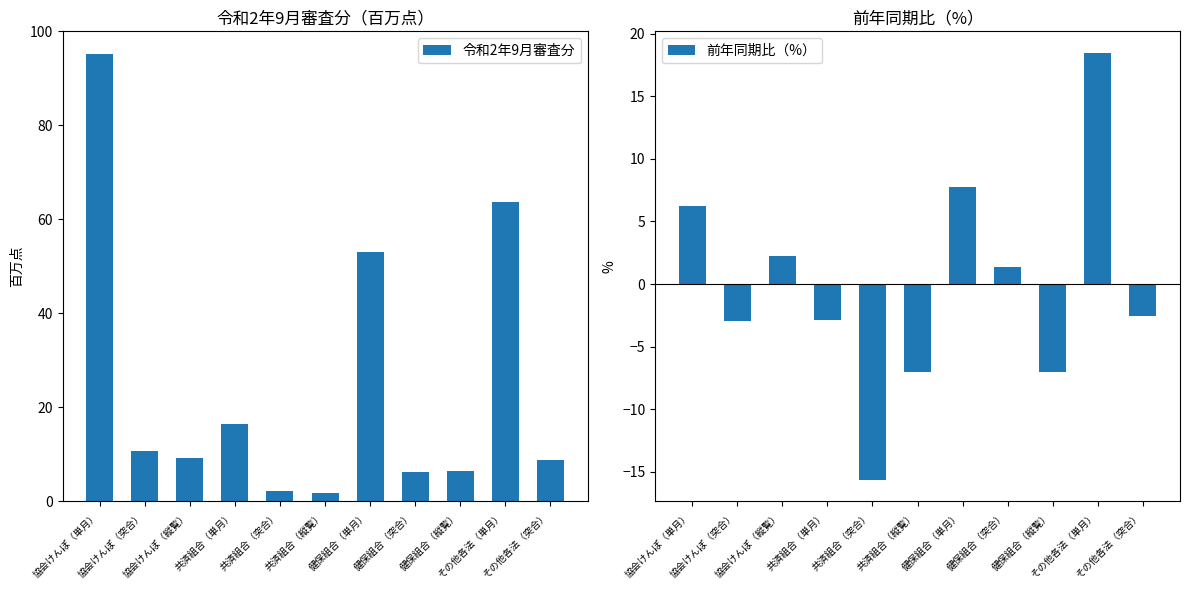

Which has a higher value, 健保組合（単月） or 共済組合（単月）?

健保組合（単月）